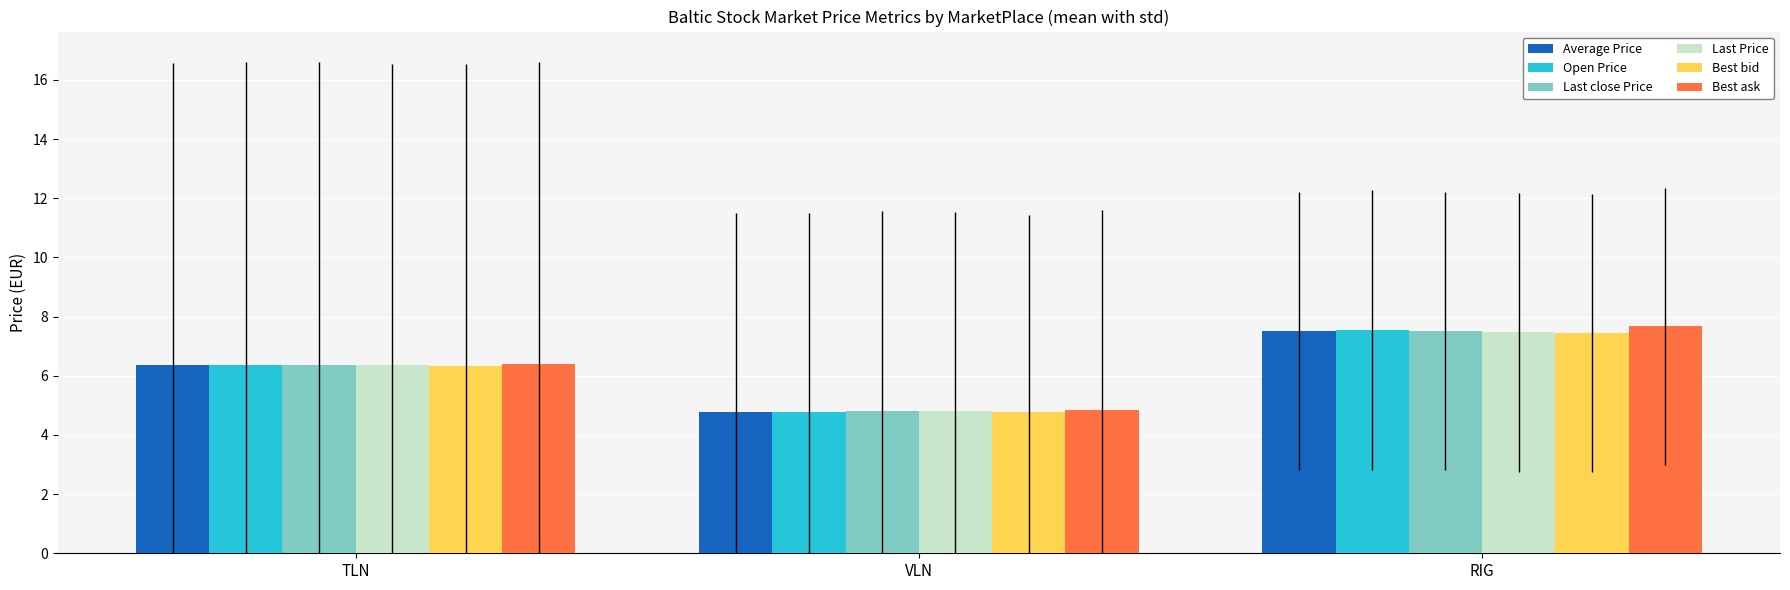

What is the maximum value for Best bid?

7.4